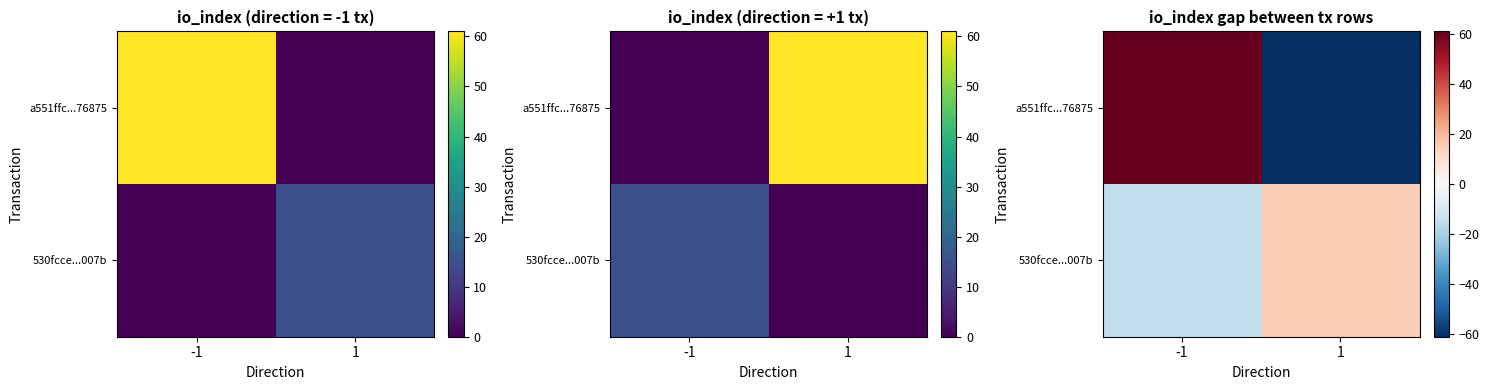

Is it true that a551ffc...76875 equals 61 at -1?

True